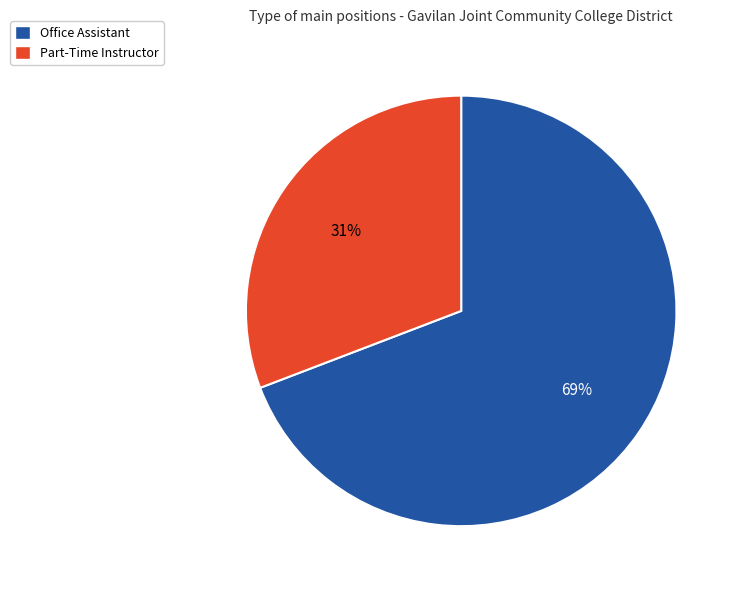

How many slices are in this pie chart?

2